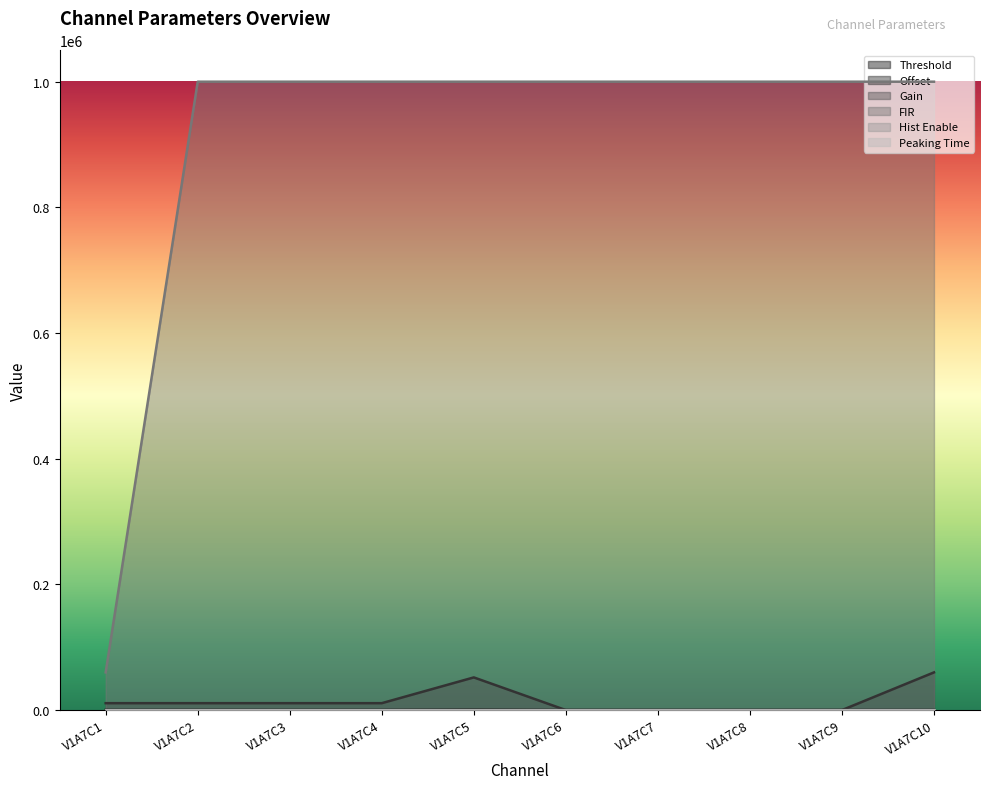

What is the greatest value displayed?

1000000